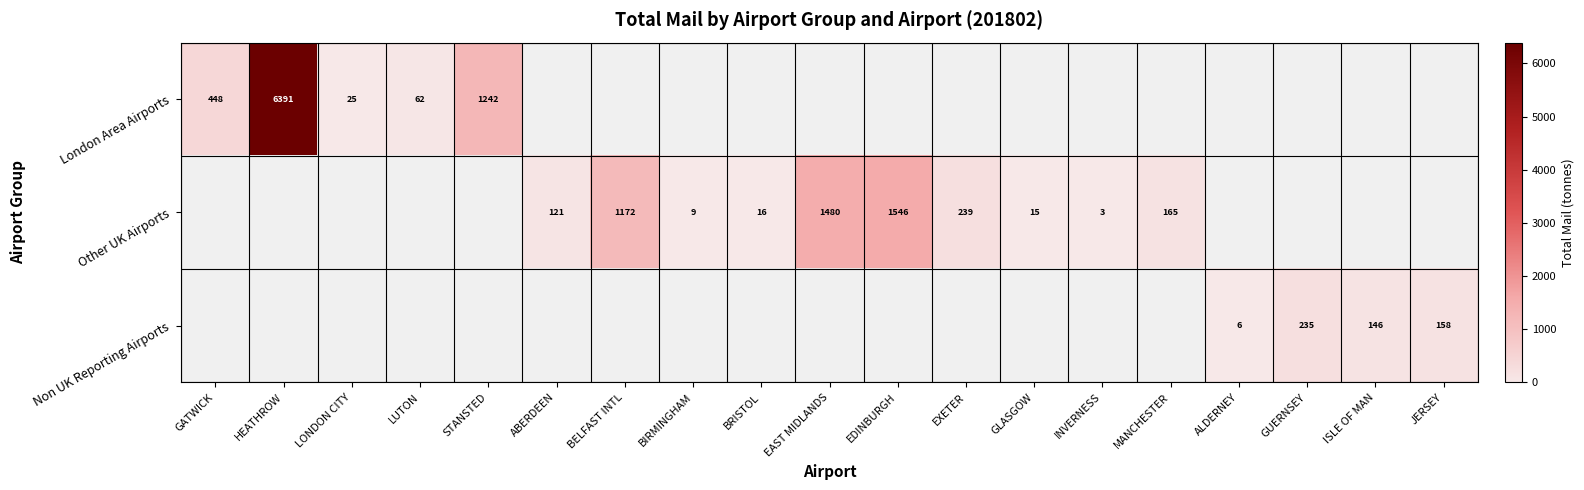

How many categories are shown in the chart?

19